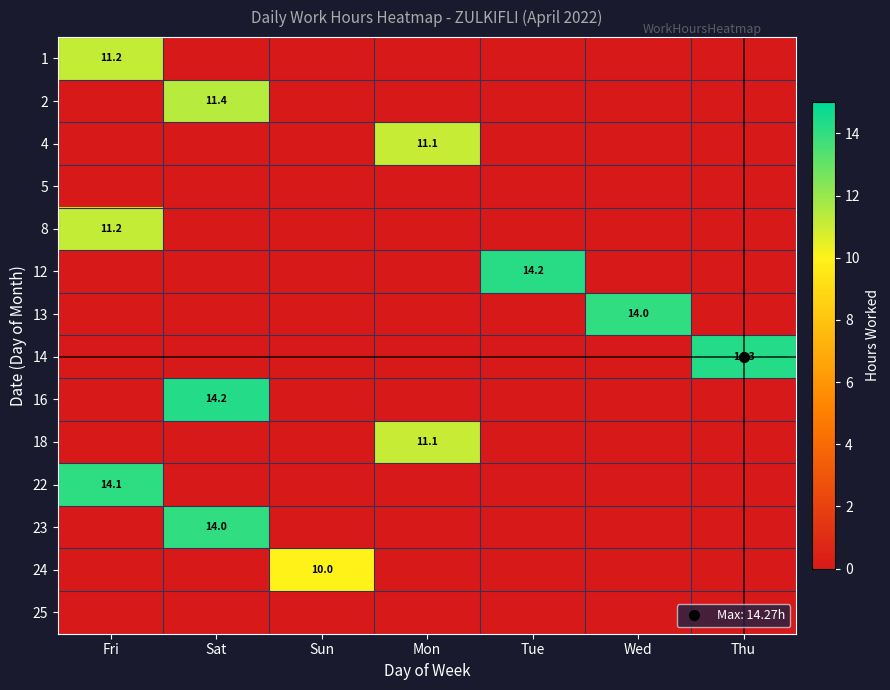

Is it true that 13 equals 0.0 at Fri?

True